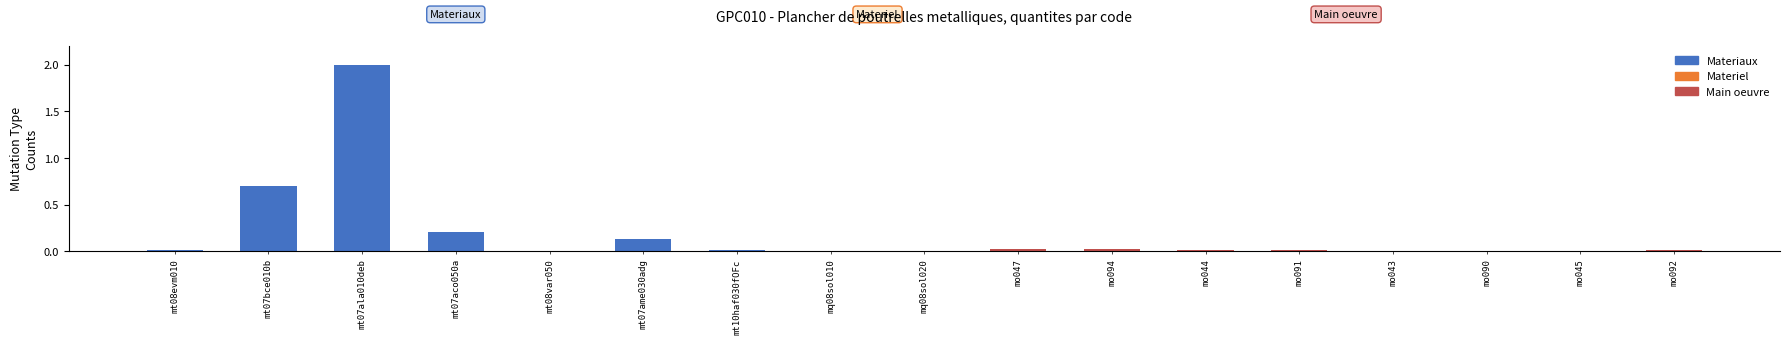

Which has a higher value, mt07aco050a or mt07ame030adg?

mt07aco050a